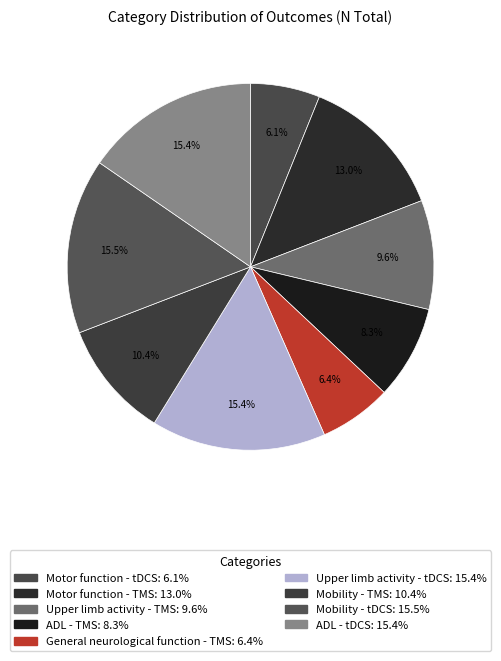

Rank the categories by value from highest to lowest.

Mobility - tDCS, Upper limb activity - tDCS, ADL - tDCS, Motor function - TMS, Mobility - TMS, Upper limb activity - TMS, ADL - TMS, General neurological function - TMS, Motor function - tDCS